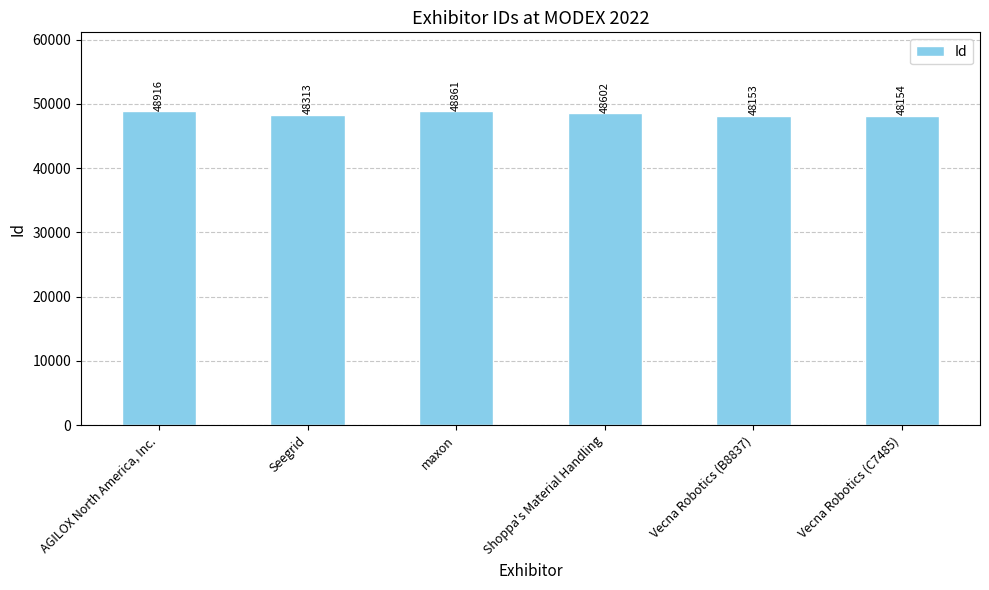

What is the label of the 1st bar from the left?

AGILOX North America, Inc.